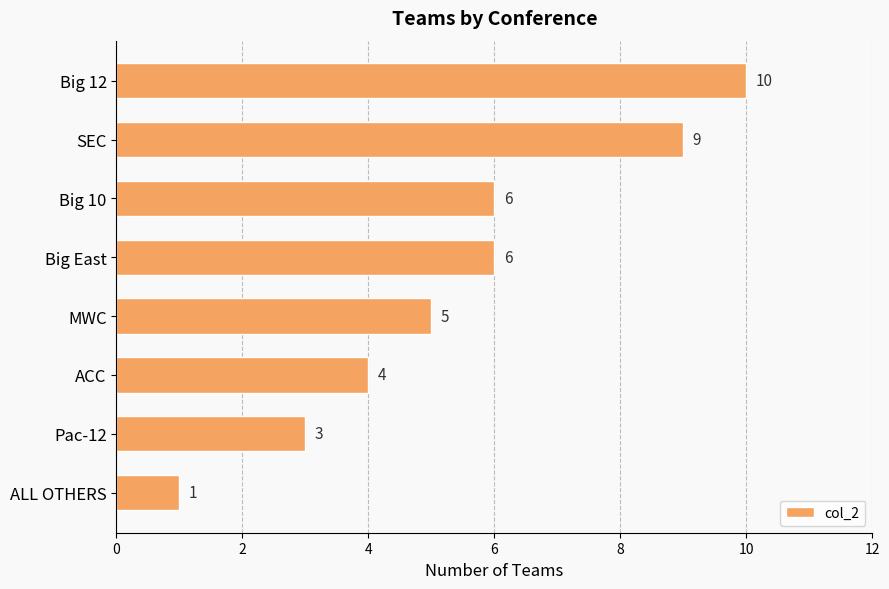

Does the chart contain any negative values?

No